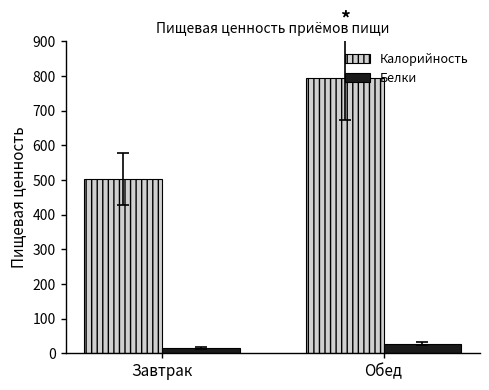

At how many categories does at least one series exceed 365?

2